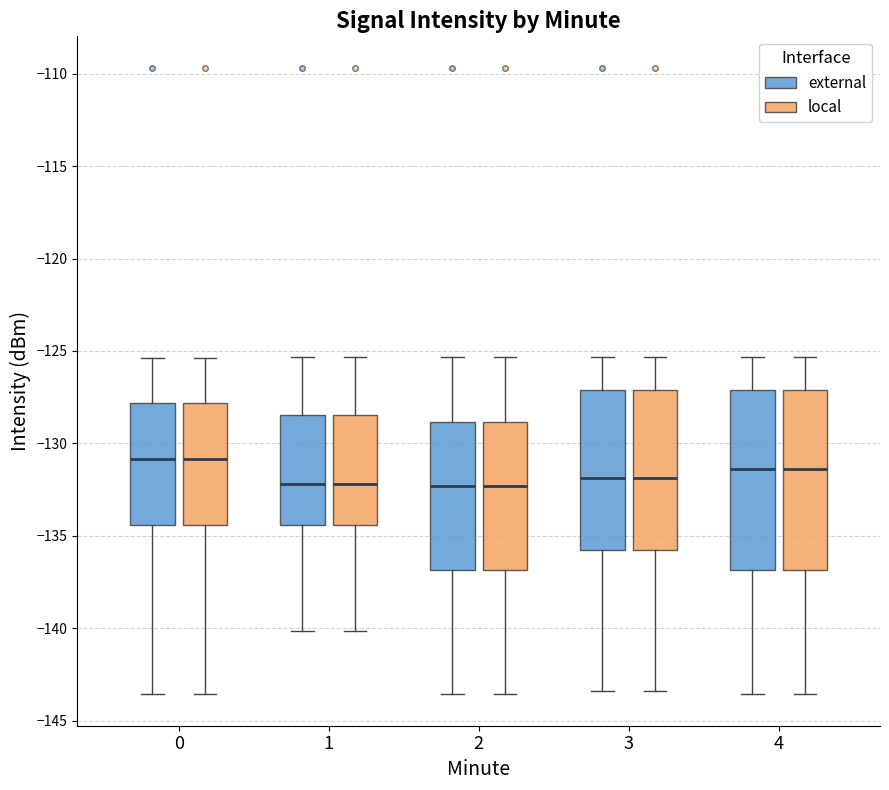

Reading left to right, read every box against the y-axis: the position of its median line, the range the box covers, and the ends of its whiskers. The values are not printed on the chart, so give them approximately, as read against the axis.

0 (external): median -131.0, box -134.5 to -128.0, whiskers -143.5 to -125.5
0 (local): median -131.0, box -134.5 to -128.0, whiskers -143.5 to -125.5
1 (external): median -132.0, box -134.5 to -128.5, whiskers -140.0 to -125.5
1 (local): median -132.0, box -134.5 to -128.5, whiskers -140.0 to -125.5
2 (external): median -132.5, box -137.0 to -129.0, whiskers -143.5 to -125.5
2 (local): median -132.5, box -137.0 to -129.0, whiskers -143.5 to -125.5
3 (external): median -132.0, box -136.0 to -127.0, whiskers -143.5 to -125.5
3 (local): median -132.0, box -136.0 to -127.0, whiskers -143.5 to -125.5
4 (external): median -131.5, box -137.0 to -127.0, whiskers -143.5 to -125.5
4 (local): median -131.5, box -137.0 to -127.0, whiskers -143.5 to -125.5